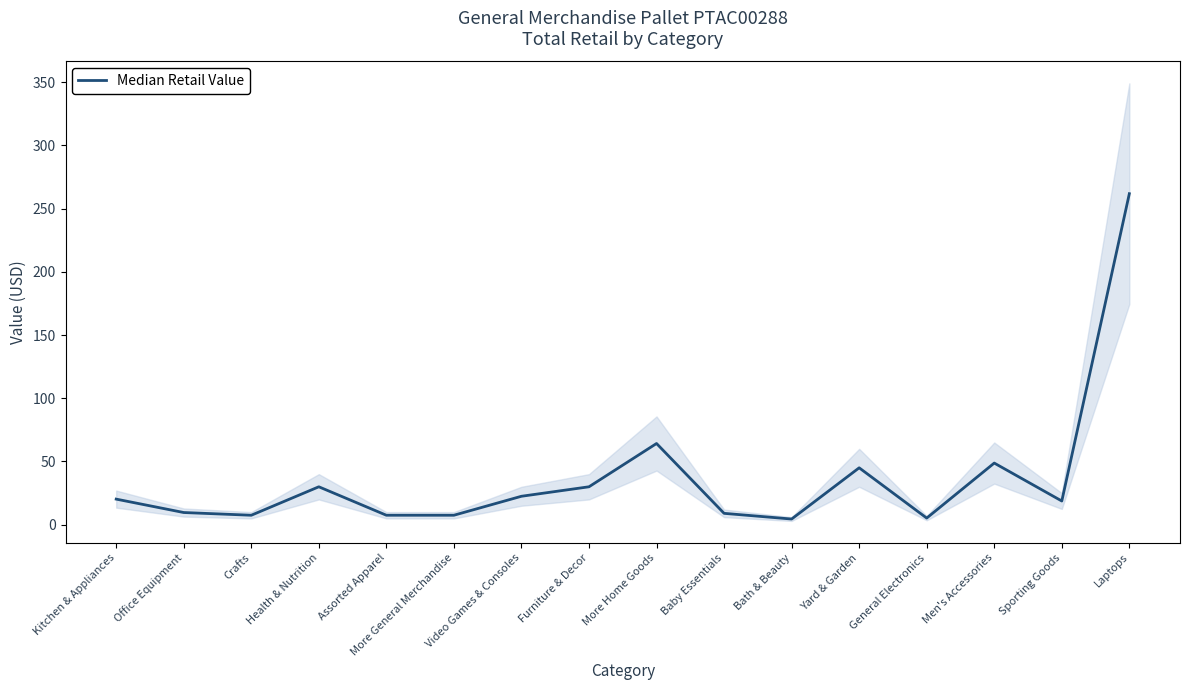

What is the label of the 16th point from the right?

Kitchen & Appliances